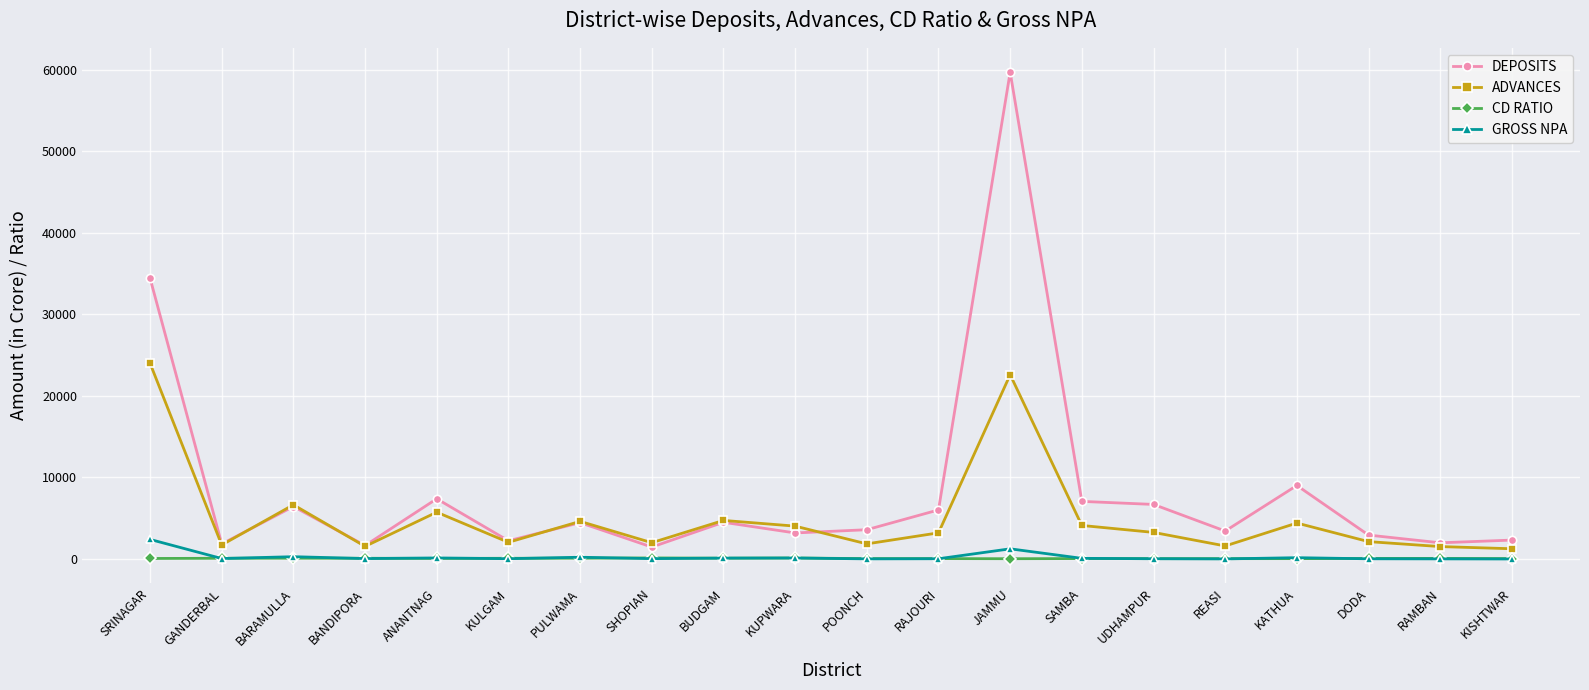

At how many categories does at least one series exceed 38777?

1